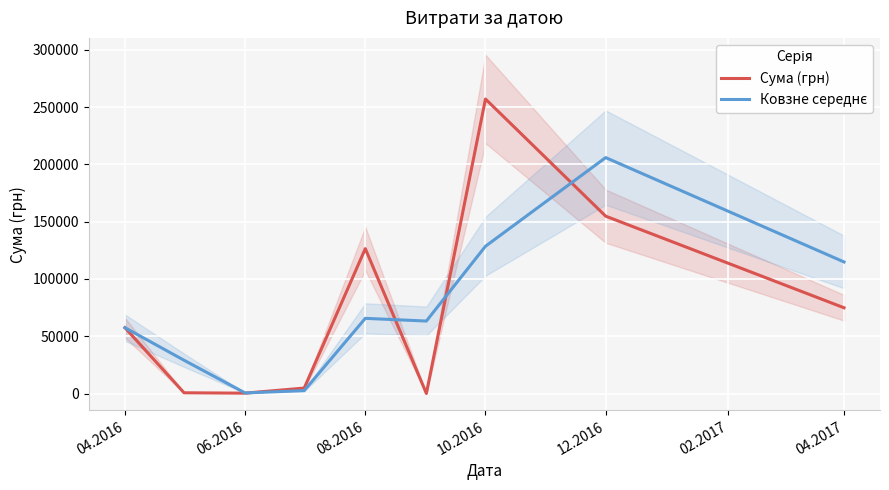

What is the average value of the Сума (грн) series?

75186.8